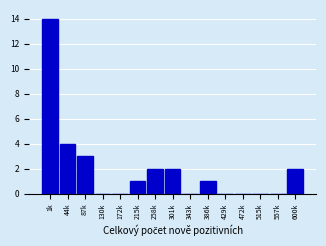

Reading left to right, transcribe all the data shown in this chart.

1k=14	44k=4	87k=3	130k=0	172k=0	215k=1	258k=2	301k=2	343k=0	386k=1	429k=0	472k=0	515k=0	557k=0	600k=2